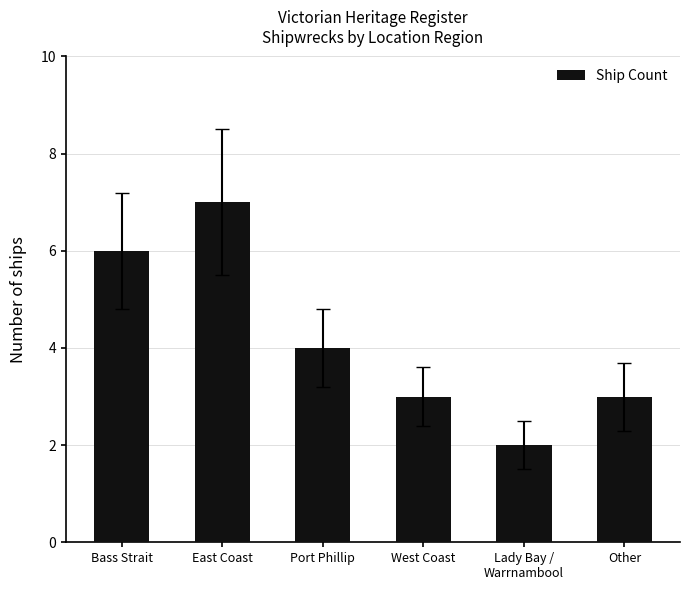

How many data points are less than 4?

3